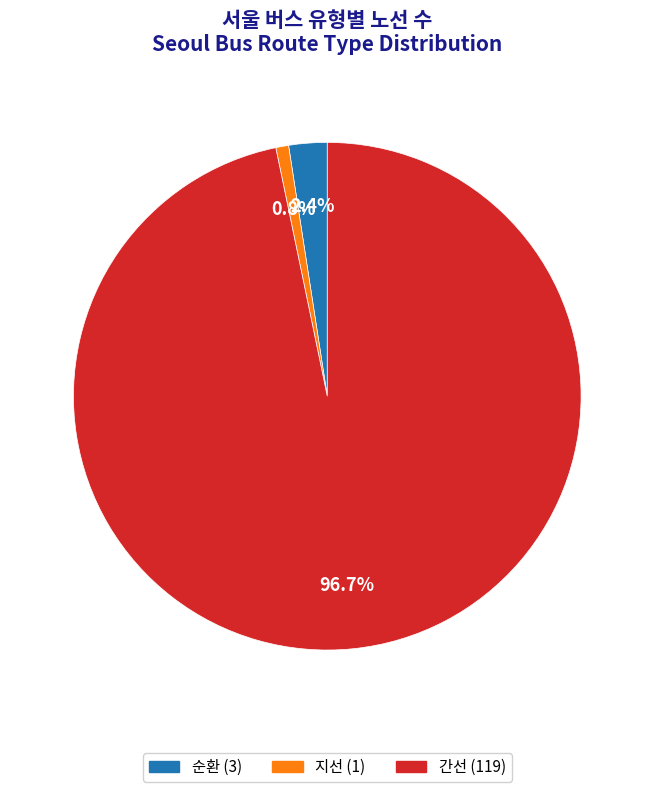

Between 순환 and 간선, which is larger?

간선